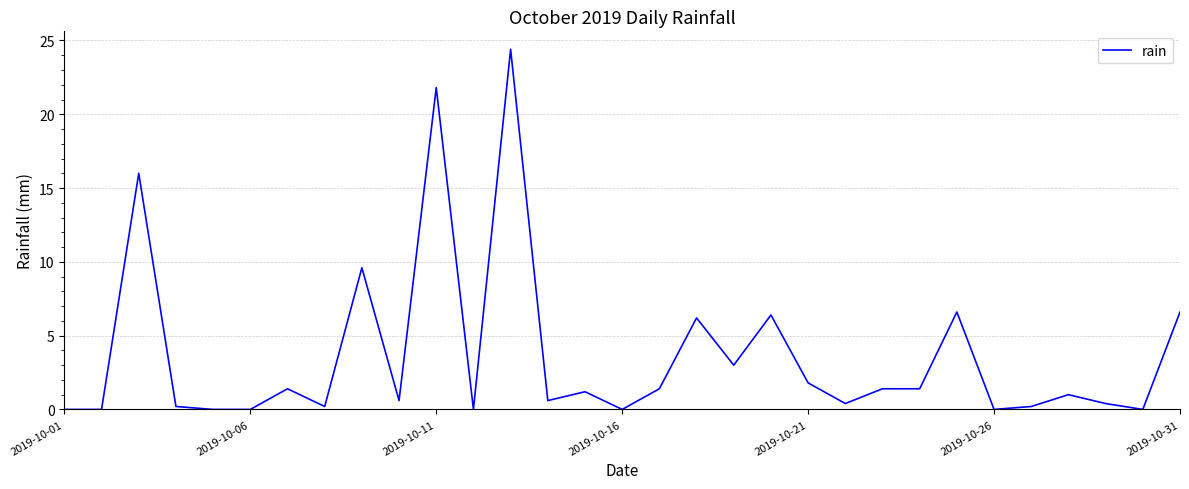

What is the difference between the maximum and minimum values?

24.4